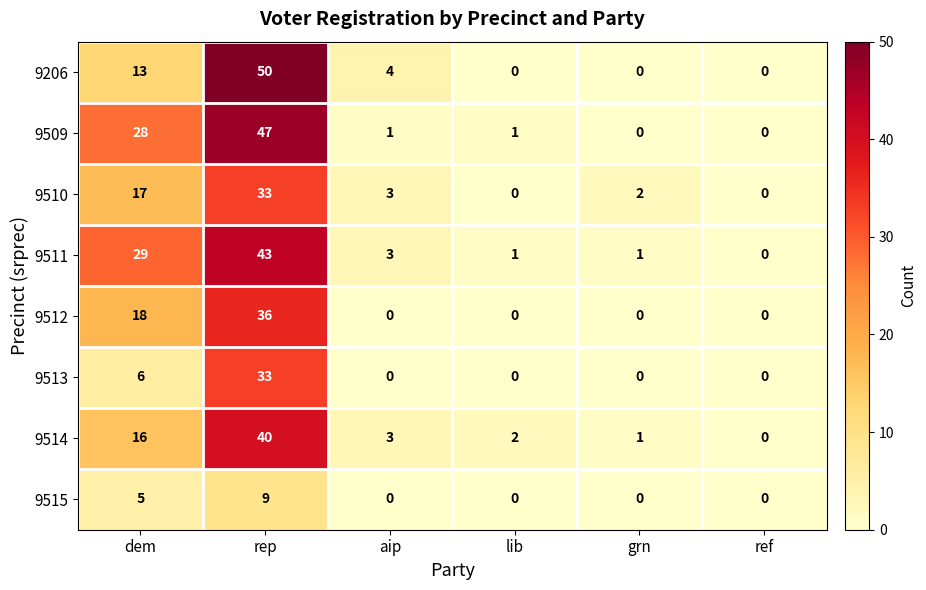

At which label is 9512 closest to 18?

dem